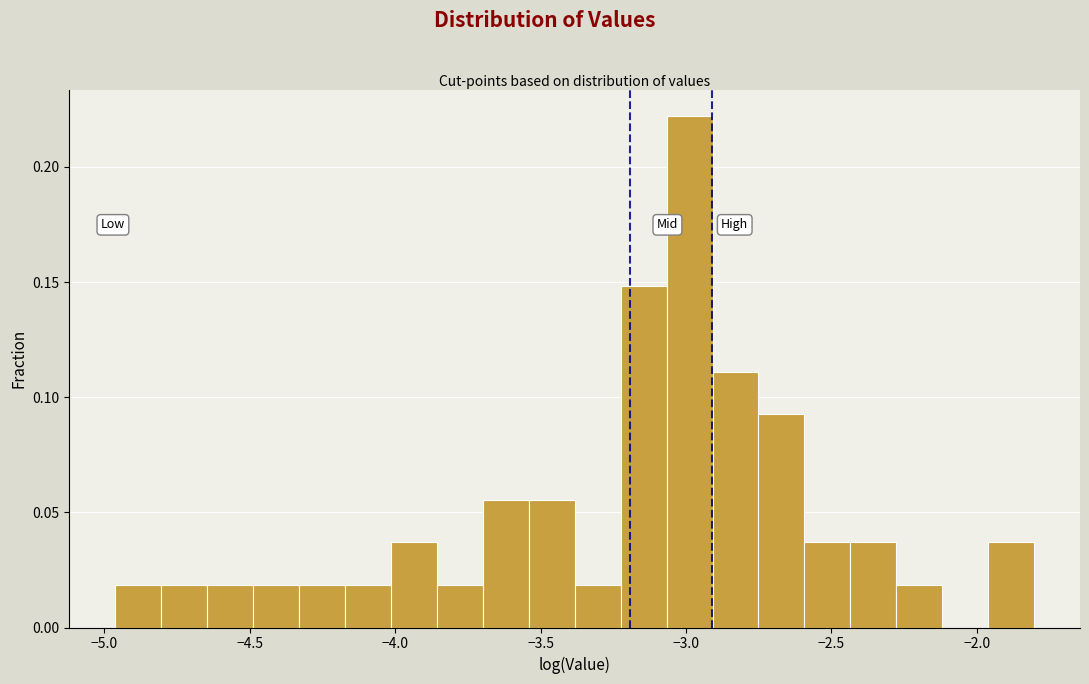

Read against the x-axis, roughly where is the centre of the tallest bar?

-3.00